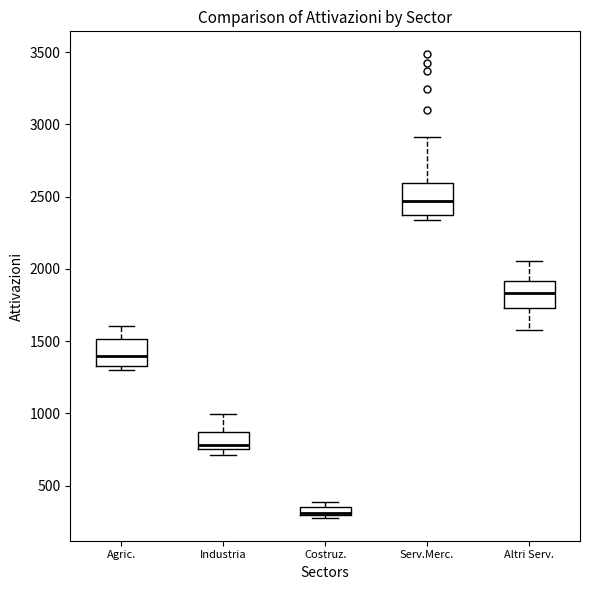

Where does the upper whisker of the box for Agric. end on the y-axis? The values are not printed on the chart, so give them approximately, as read against the axis.

1600